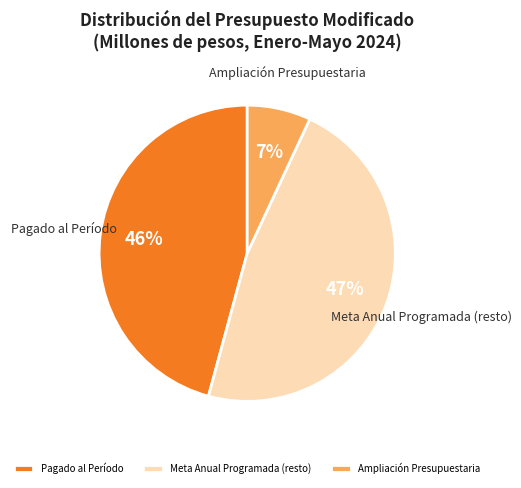

The Pagado al Período slice represents 46% of the pie. True or false?

True